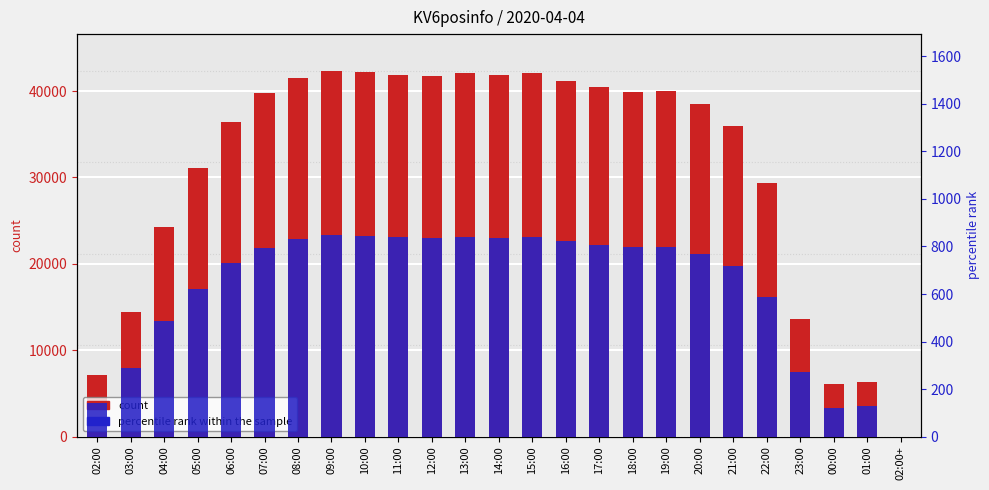

What are all the series names shown in the legend?

count, percentile rank within the sample